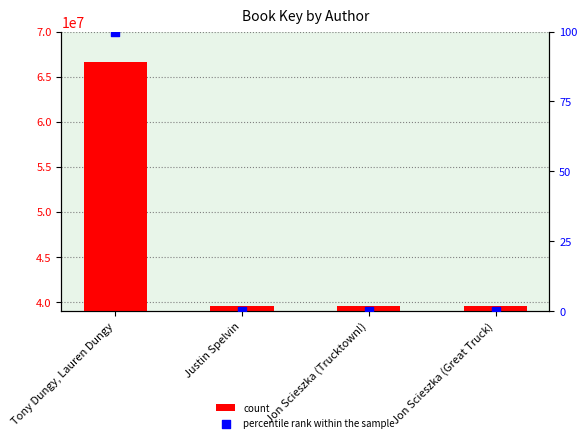

Which series reaches the maximum Y coordinate?

count